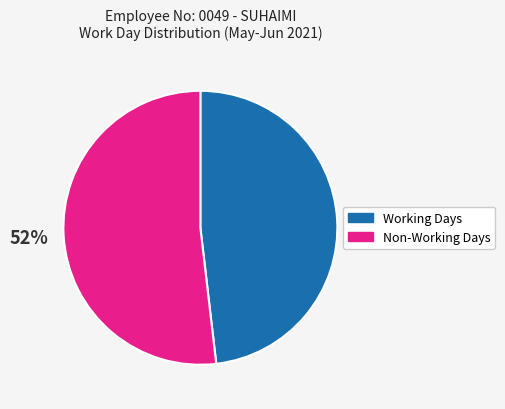

Does Working Days represent more than half of the total?

No